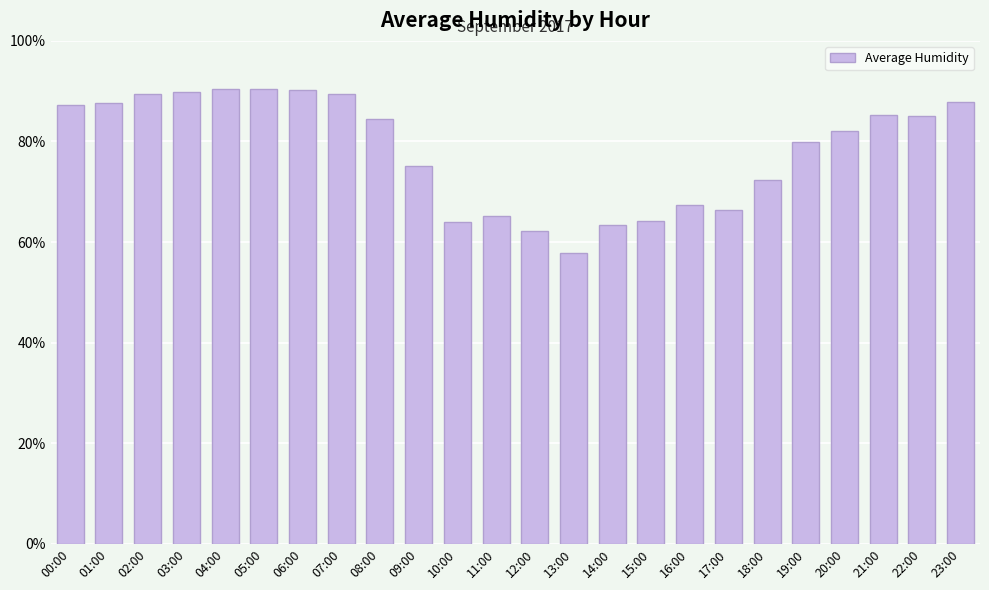

What is the label of the 16th bar from the left?

15:00